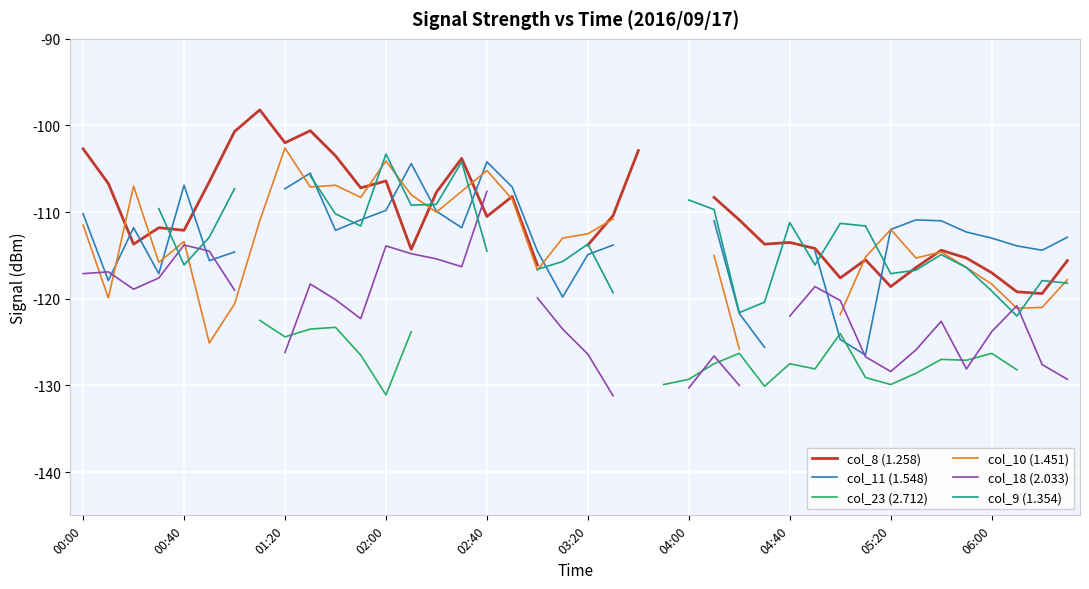

How many data points in col_18 (2.033) are above -119?

13